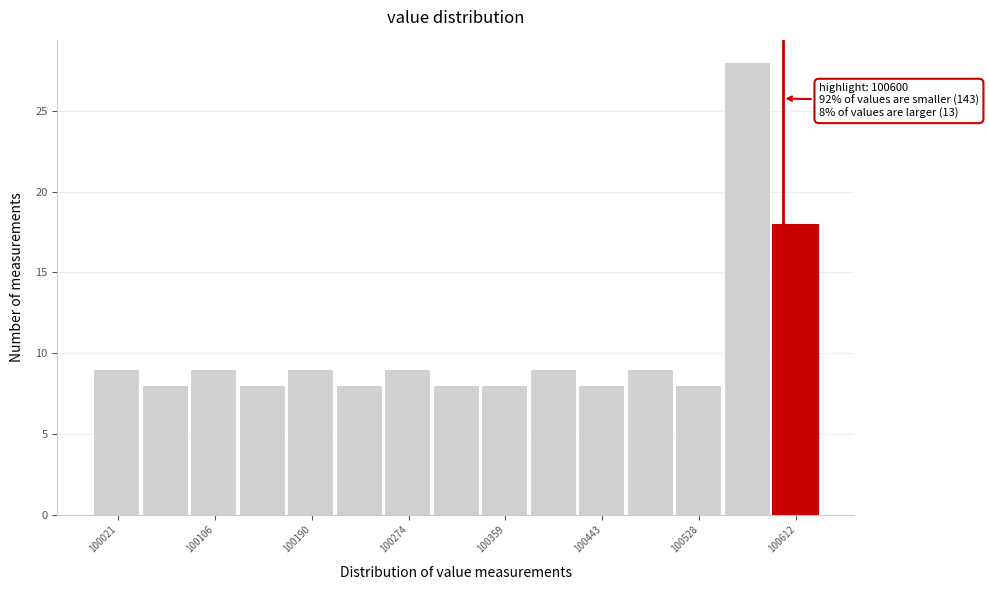

Which range on the x-axis has the tallest bar?

100550 to 100590